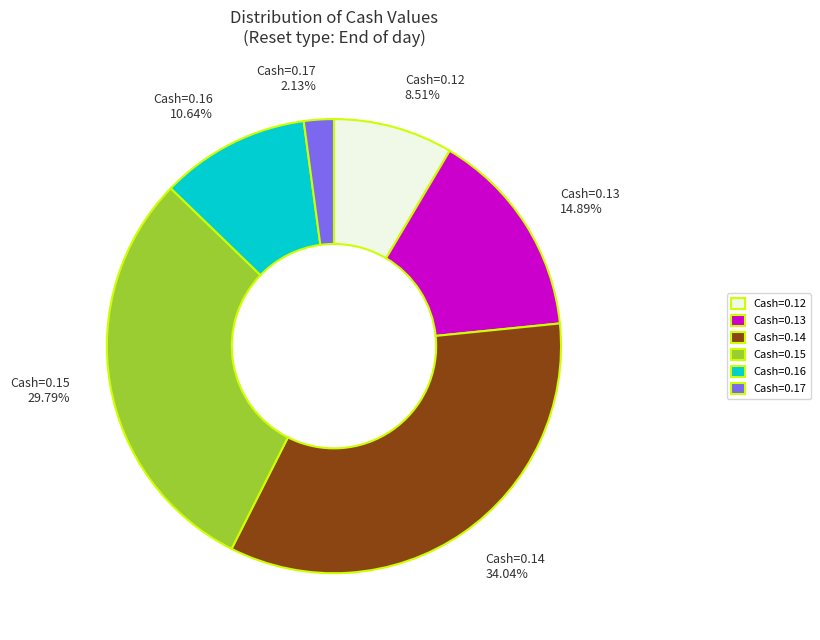

Is there a majority slice in this chart?

No